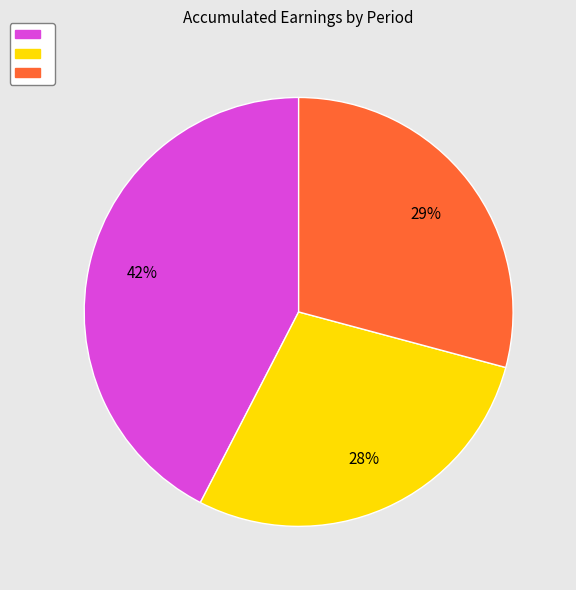

To the nearest percent, what is the average slice percentage?

33%